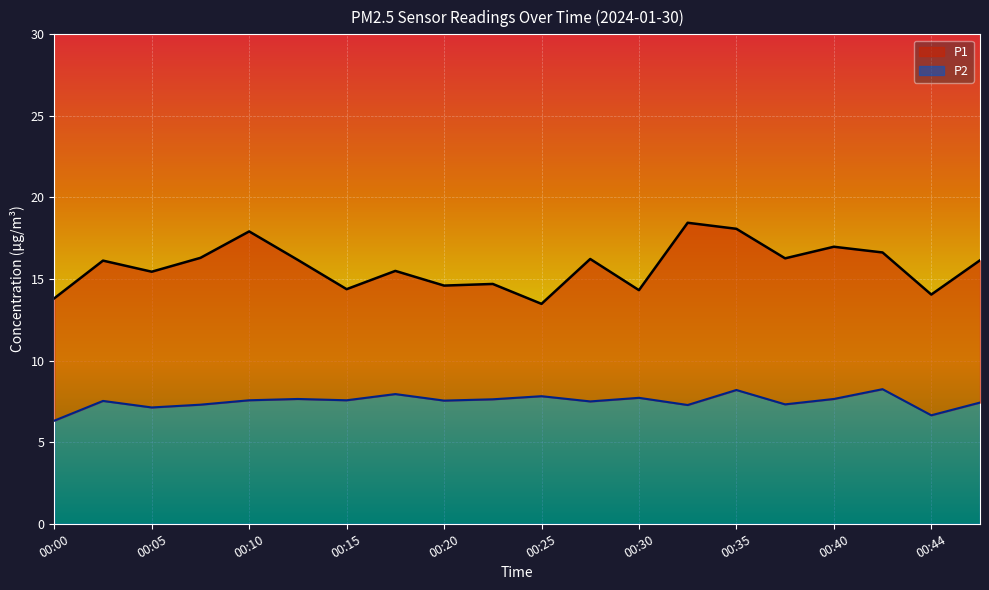

Where is P2 nearest to the value 7?

00:05